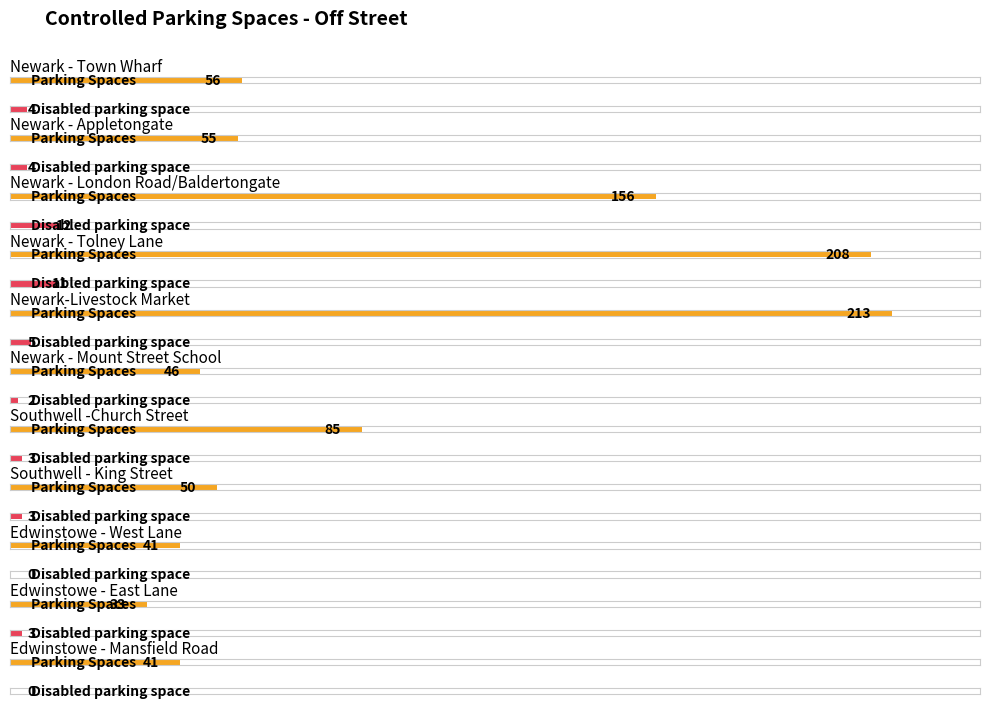

What is the difference between the maximum and second lowest values in the Disabled parking space series?

12